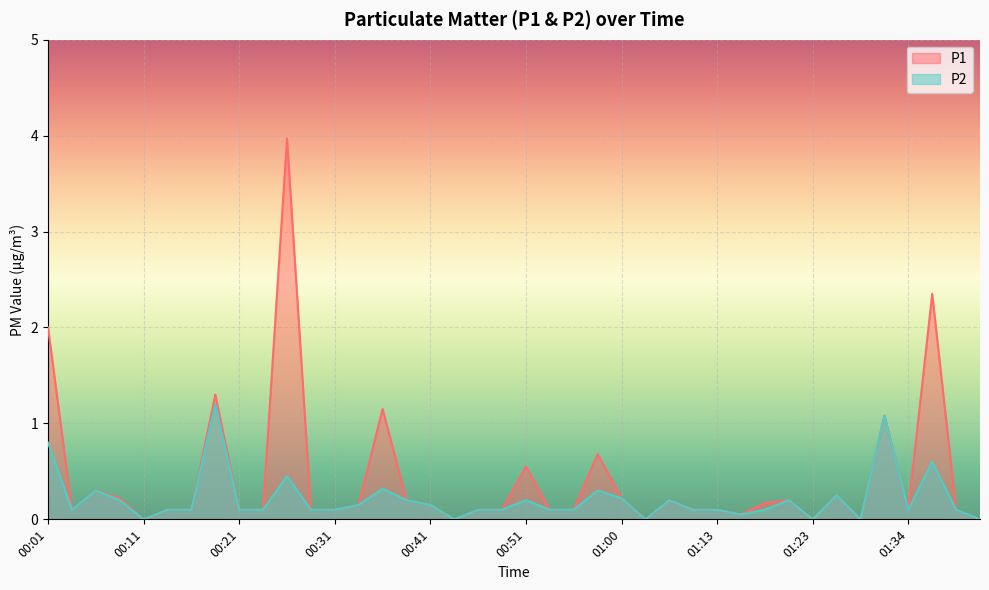

True or false: P1 and P2 intersect in this chart.

False